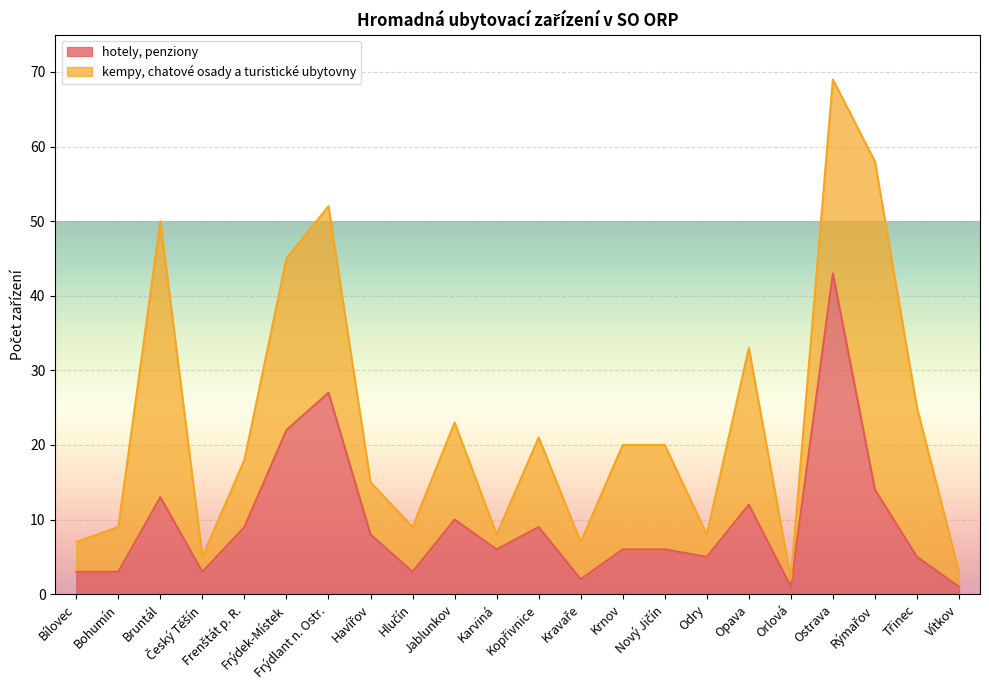

Which label corresponds to the smallest value in the chart?

Orlová